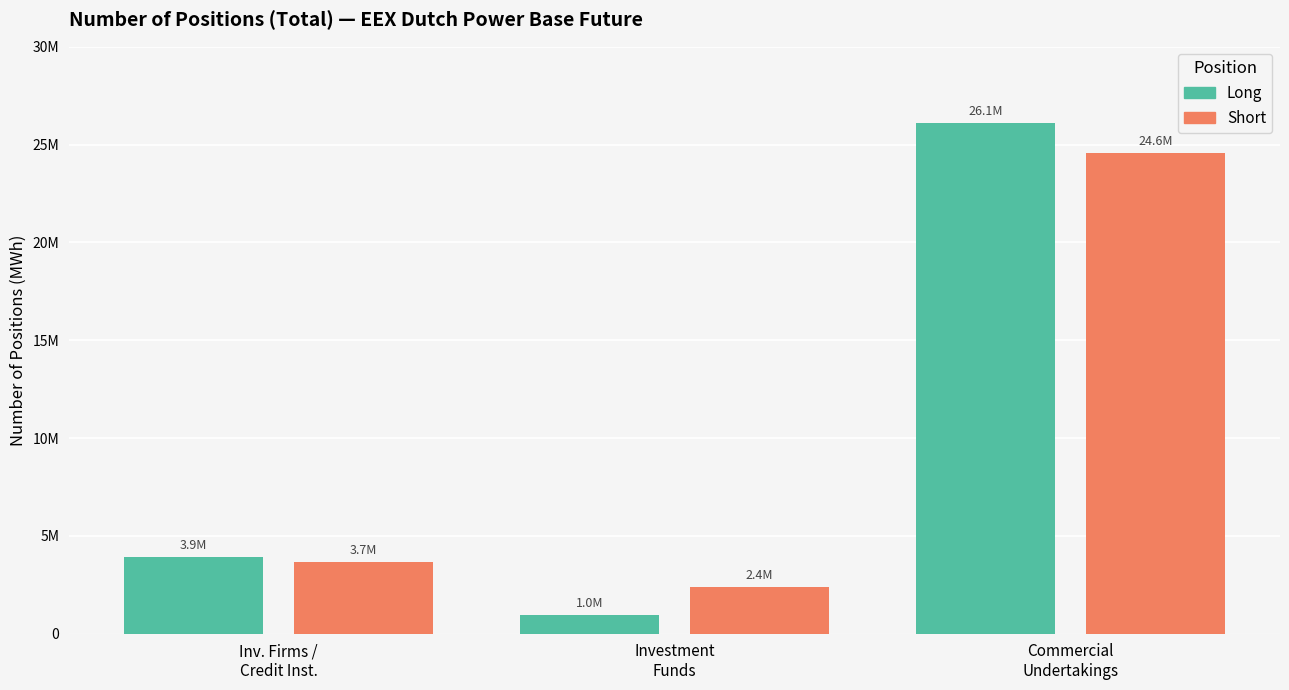

List the series in order of their peak value, lowest first.

Short, Long